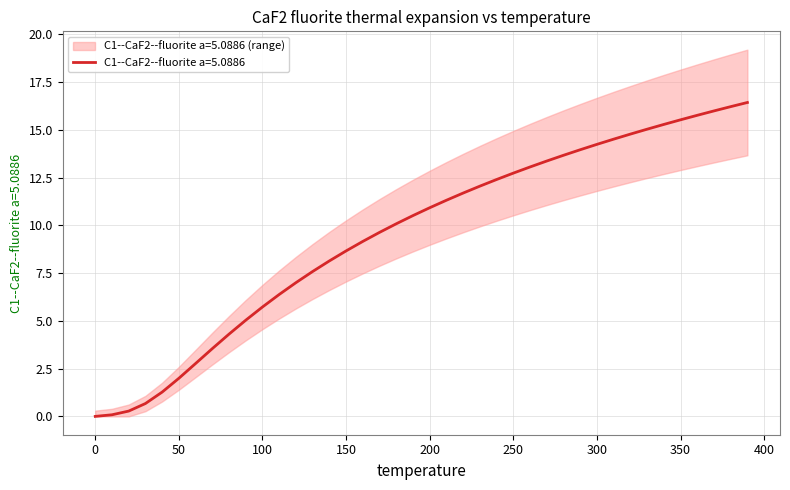

How many positive values are there?

39